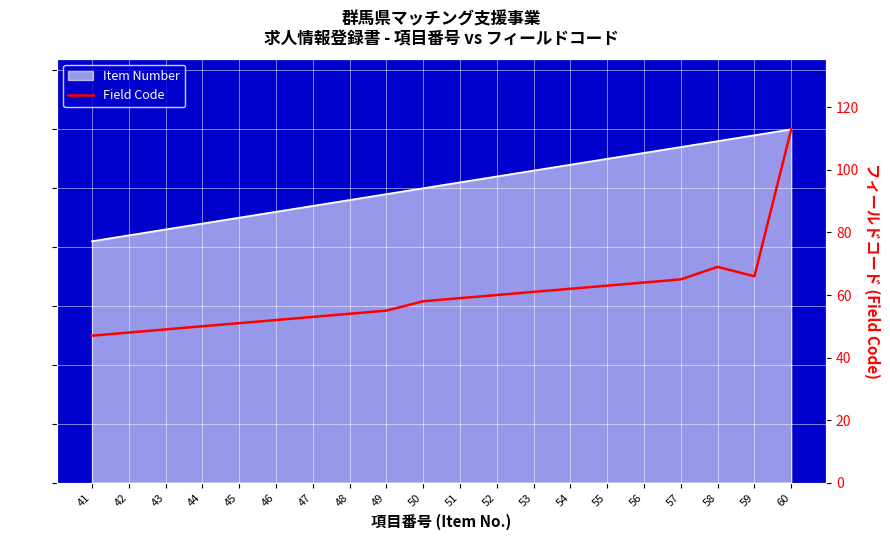

What is the value of the Item Number point at the 7th from the left?

47